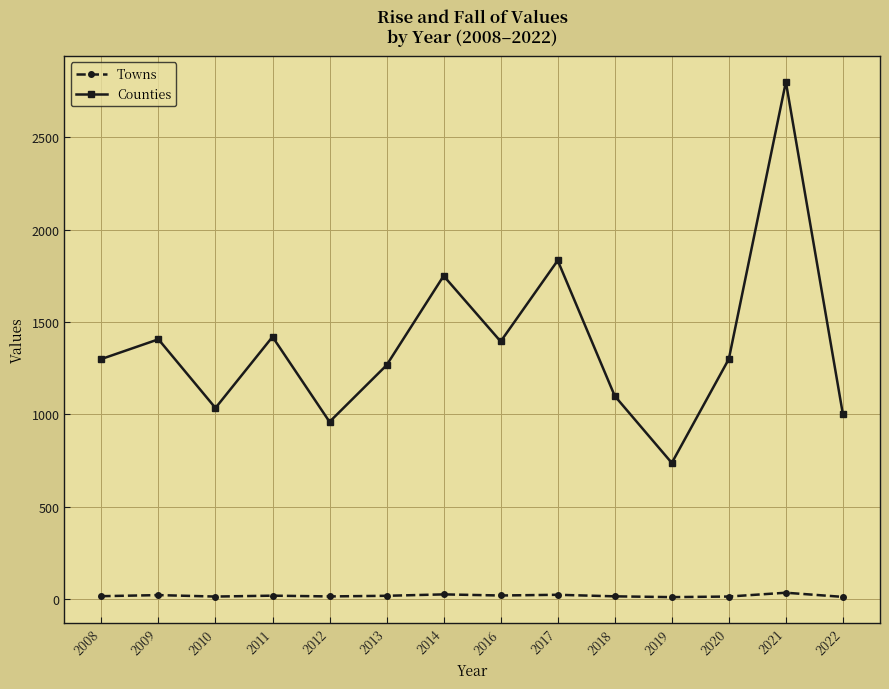

What value does the Towns series have at 2010?

14.3